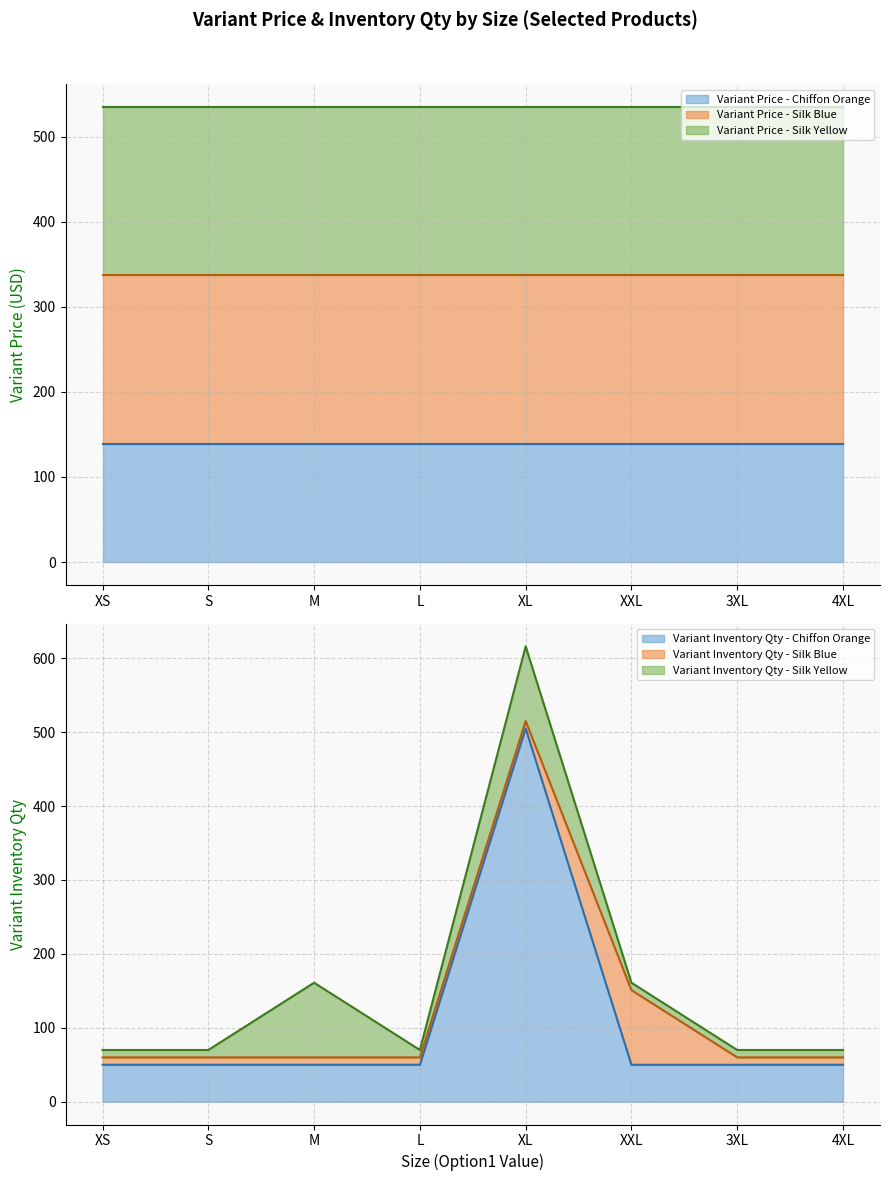

The value of Variant Price - Silk Yellow at 4XL is 122. True or false?

False